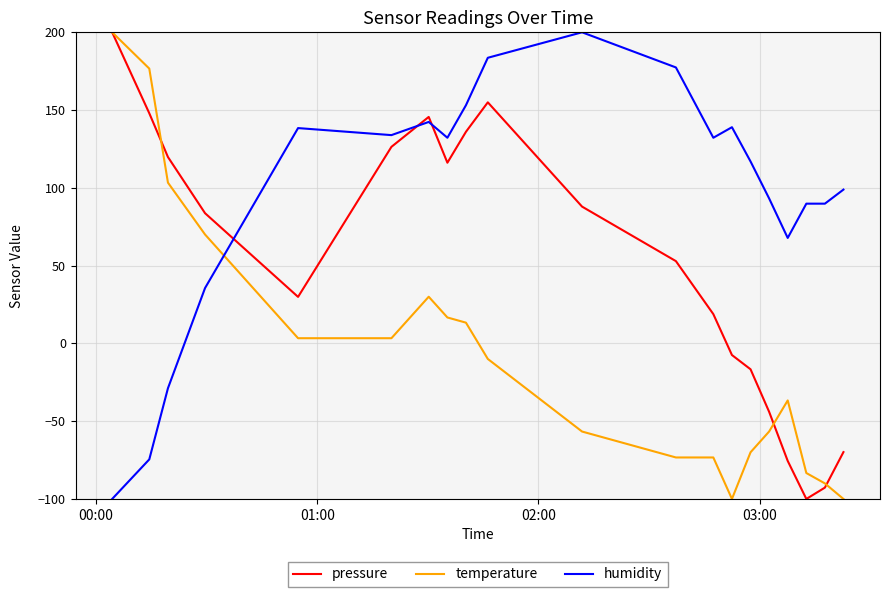

What is the lowest value of the humidity series?

-100.0